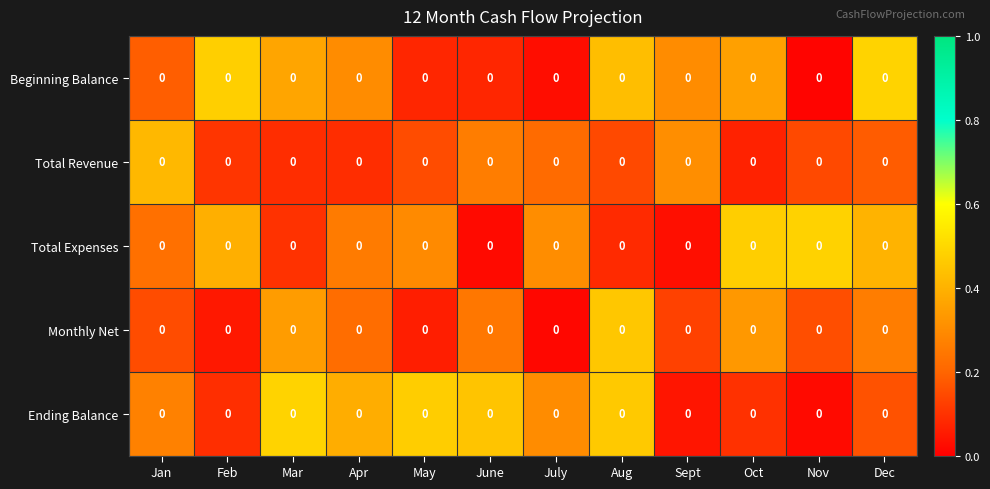

At which label does Total Revenue reach its peak?

Jan